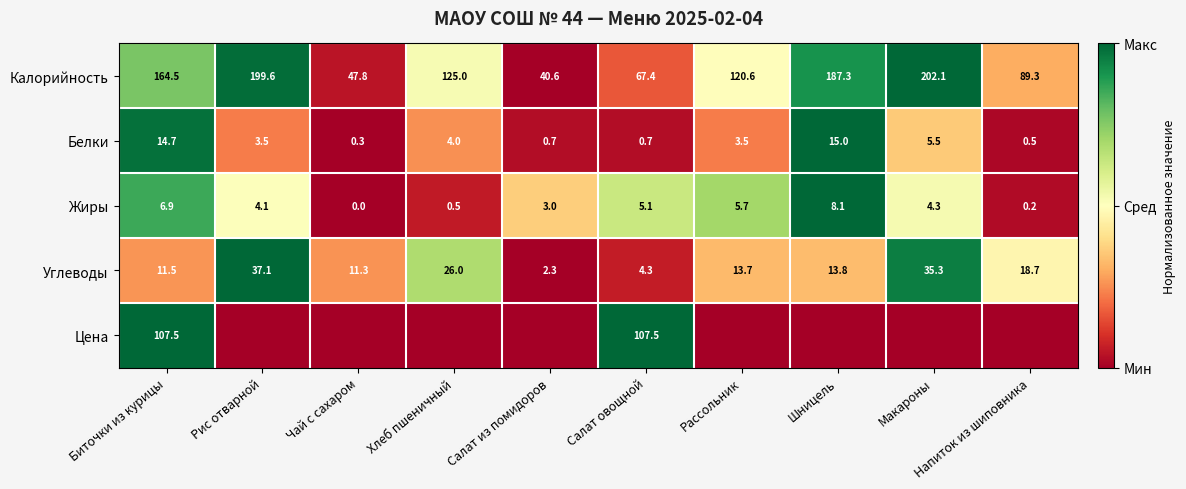

Which category has the highest value in the Белки series?

Шницель